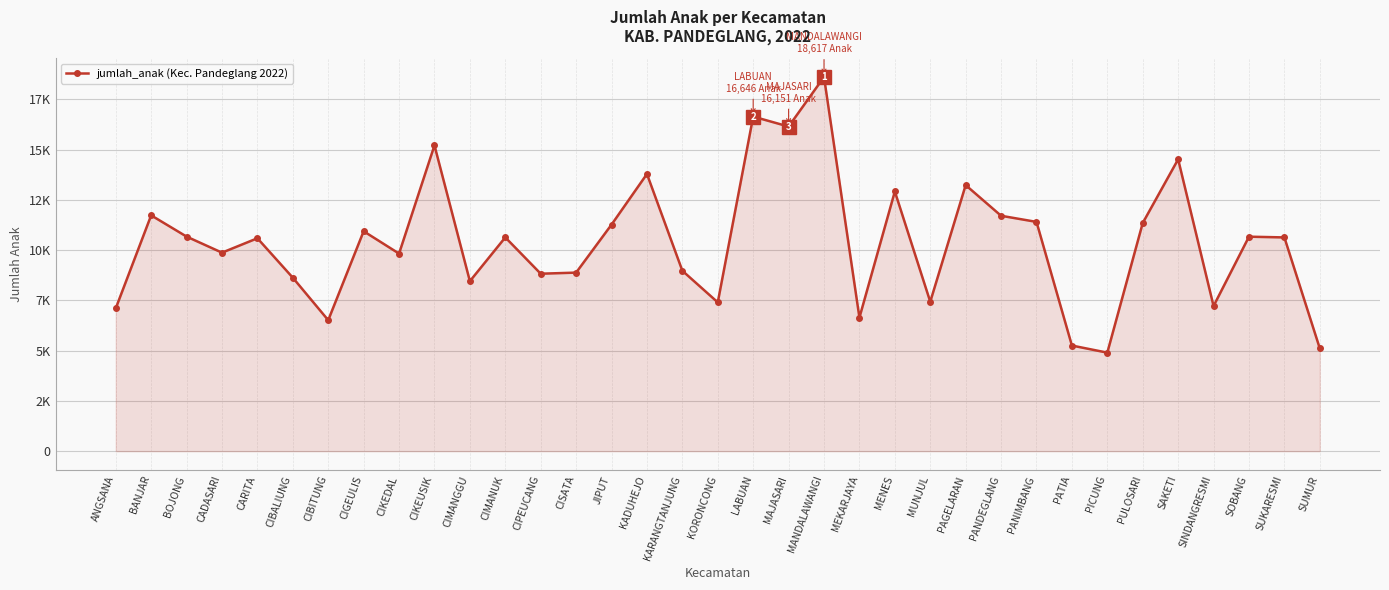

At which category does the data reach its first local valley?

CADASARI